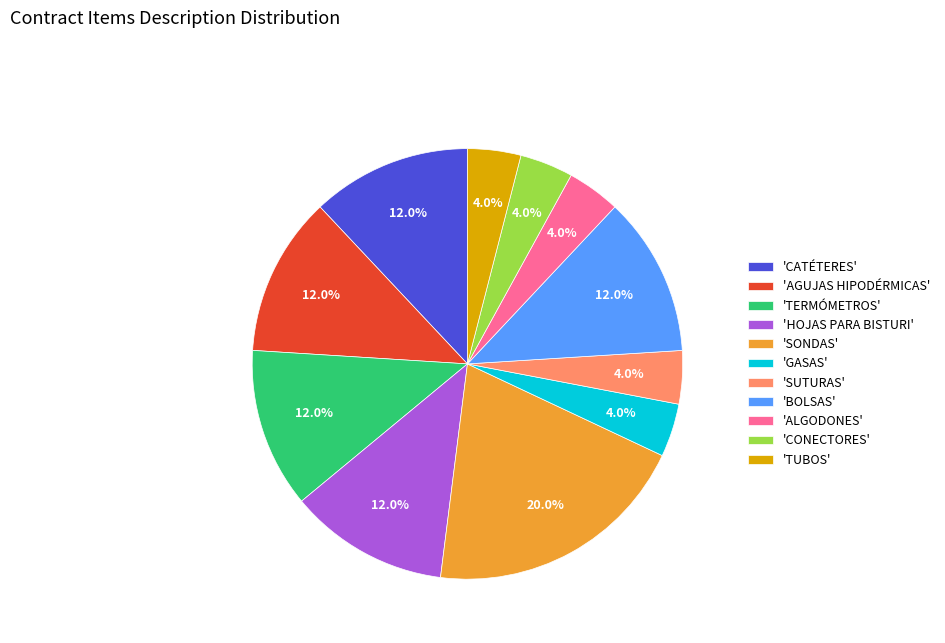

Which has a higher value, 'CATÉTERES' or 'SUTURAS'?

'CATÉTERES'